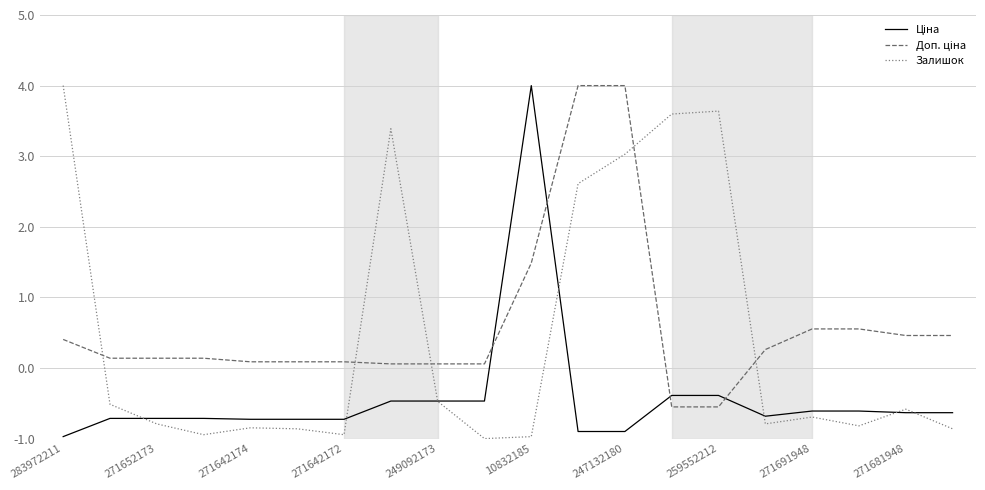

Is this an area chart (filled region under the line)?

No